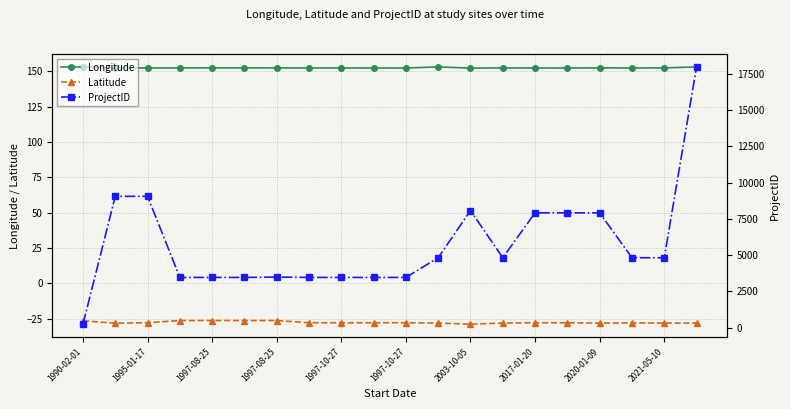

Read the Latitude value at 2020-01-09.

-28.2